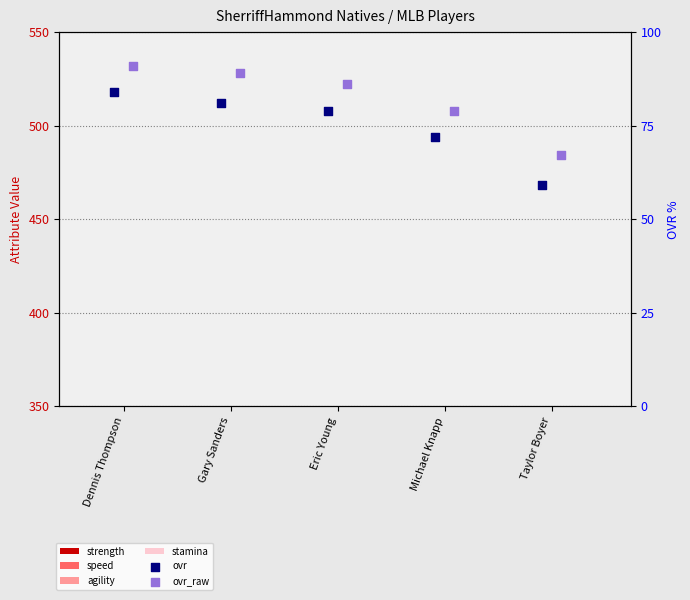

At how many categories does at least one series exceed 72?

5